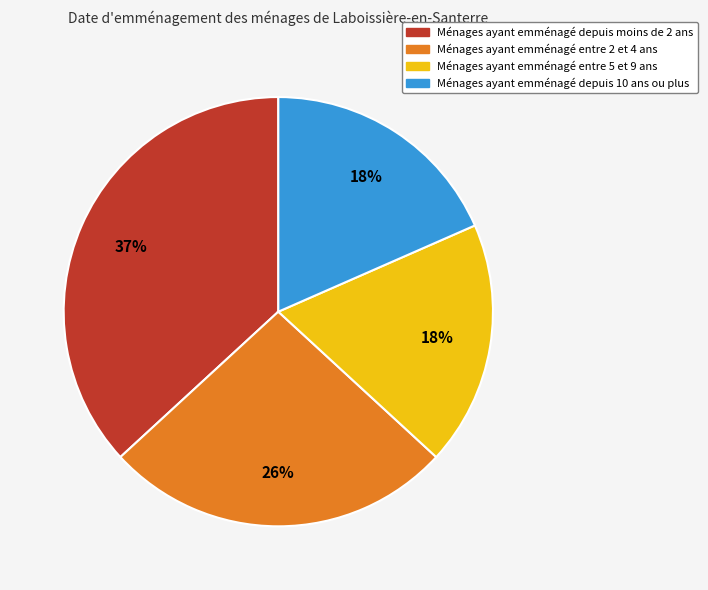

To the nearest percent, what is the average slice percentage?

25%